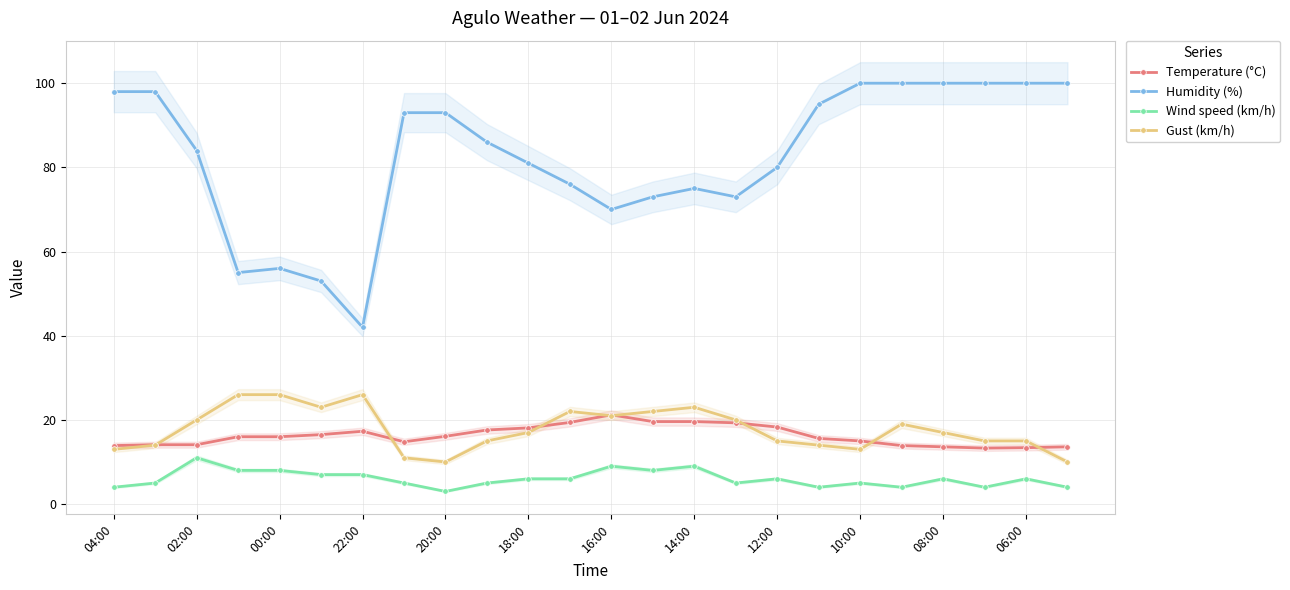

In Humidity (%), how many points are higher than both neighbors (excluding endpoints)?

2